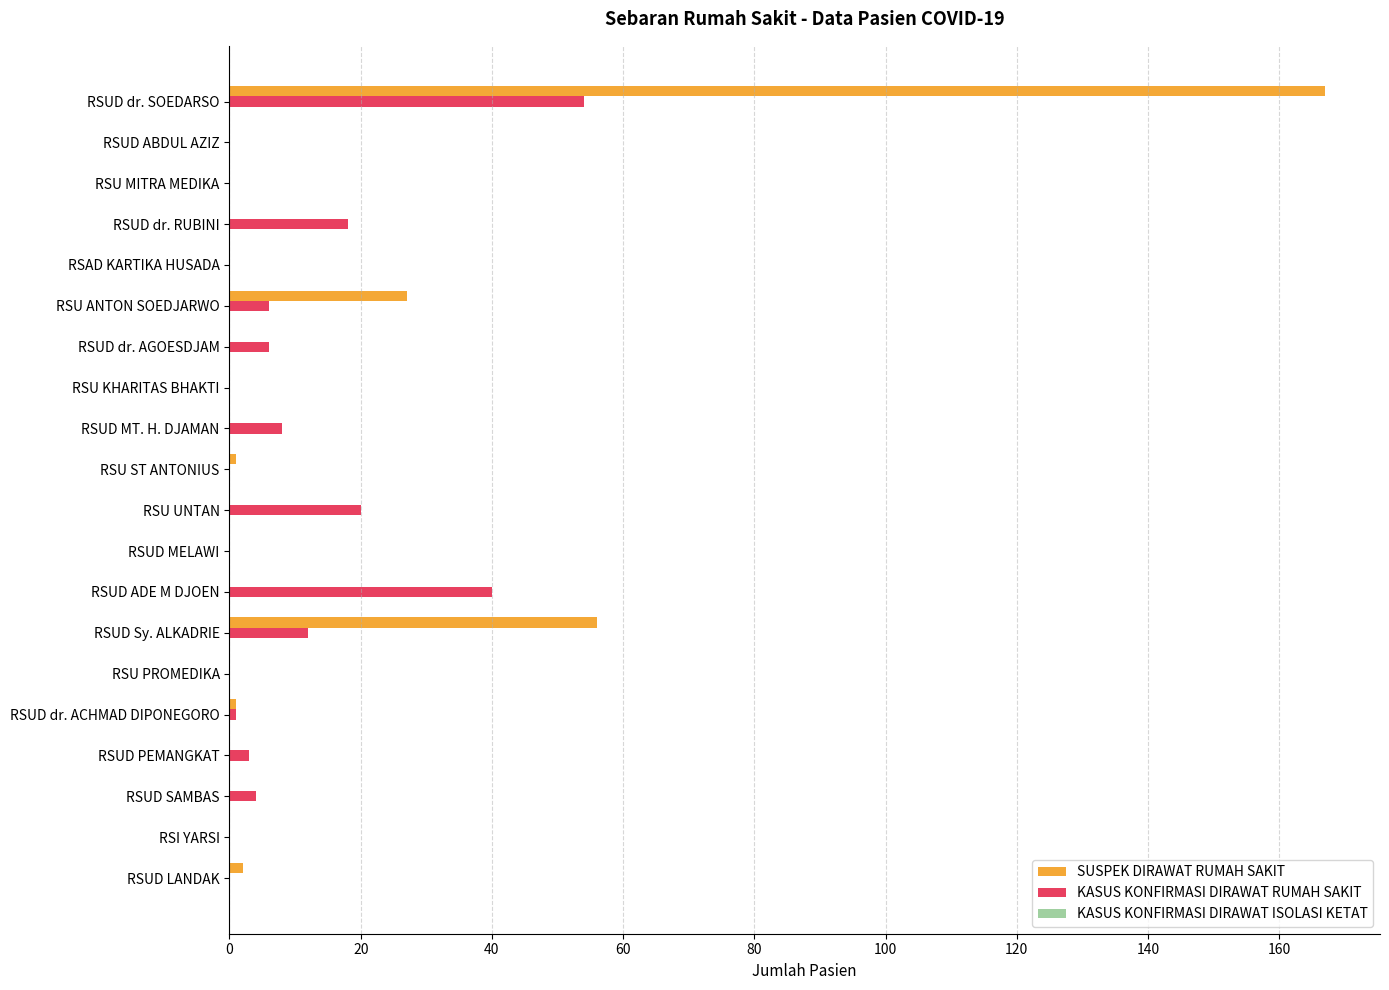

Is it true that KASUS KONFIRMASI DIRAWAT RUMAH SAKIT equals 6 at RSU ANTON SOEDJARWO?

True